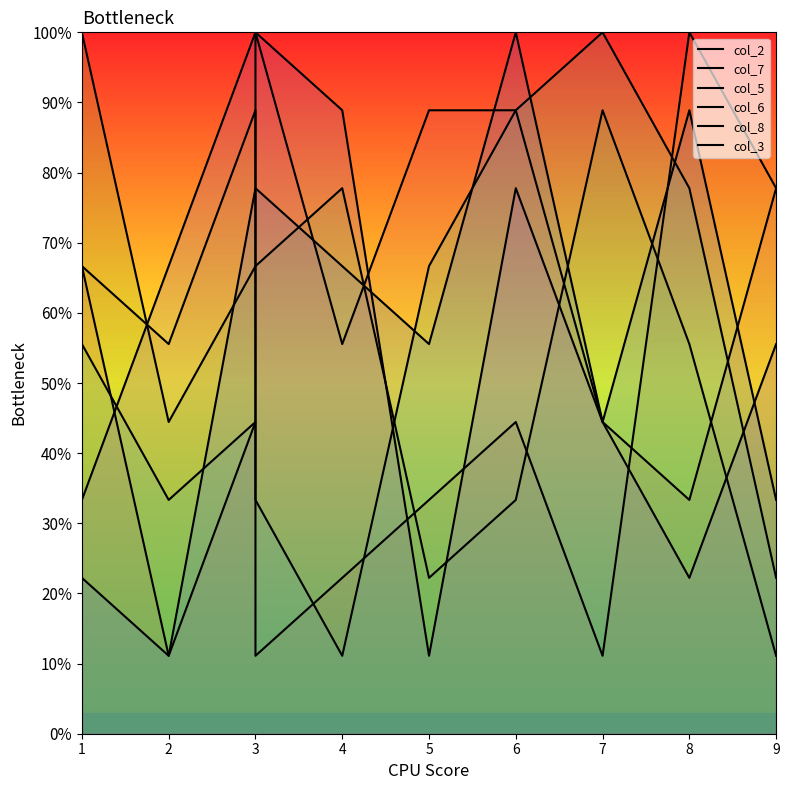

What is the total value across all series at 3?

422.2